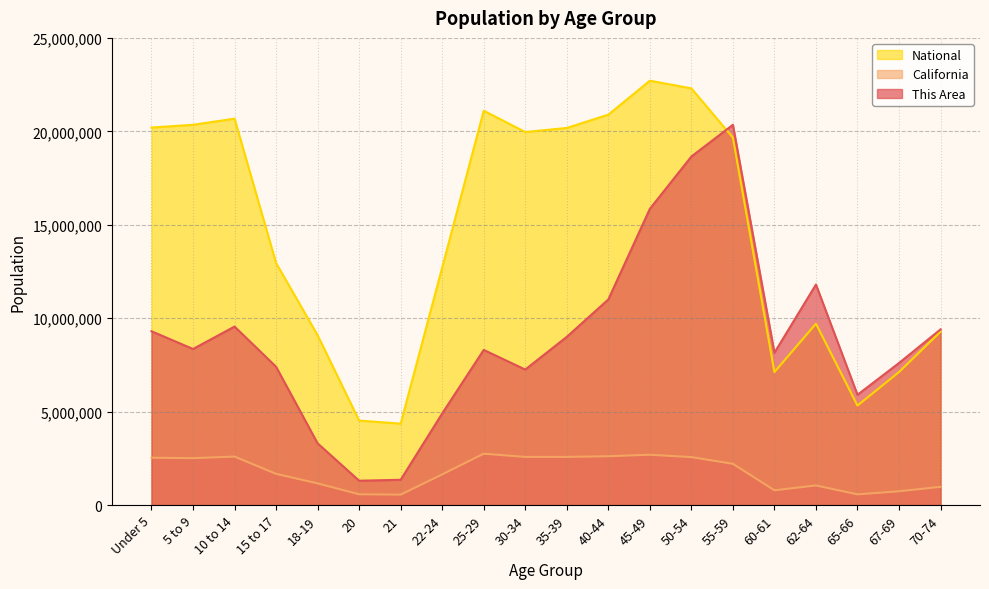

What is the minimum value for California?

555775